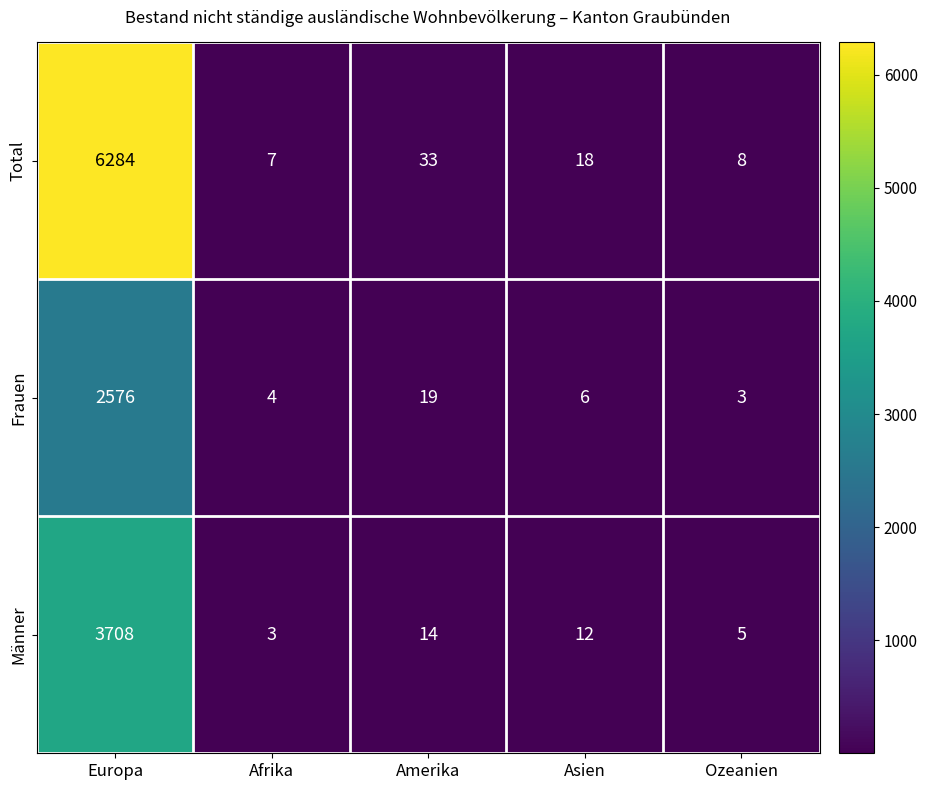

What is the difference between the second highest and minimum values in the Total series?

26